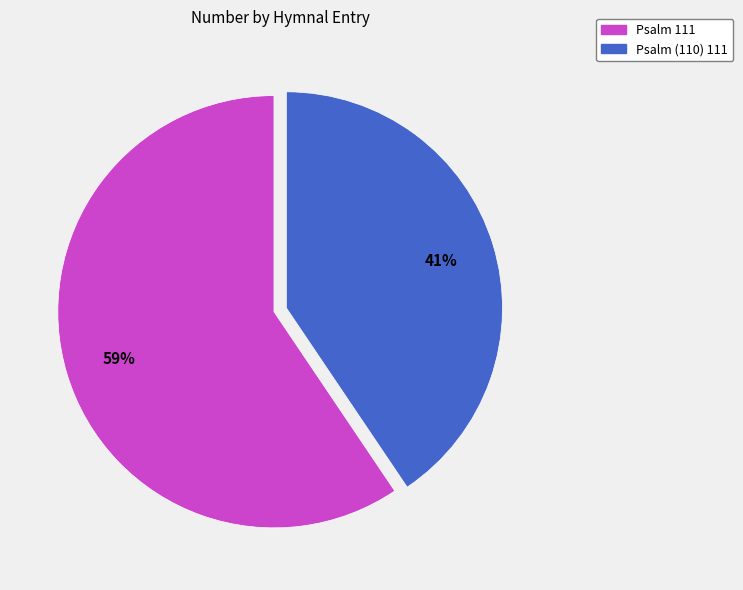

What percentage is the Psalm (110) 111 slice, to the nearest percent?

41%